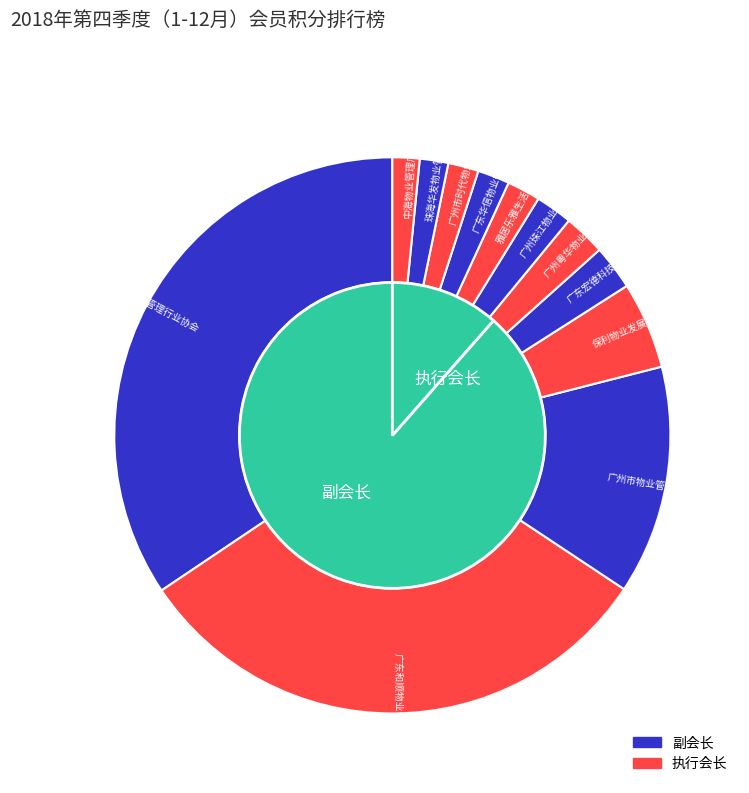

To the nearest percent, what portion does 中海物业管理广州有限公司 represent?

2%